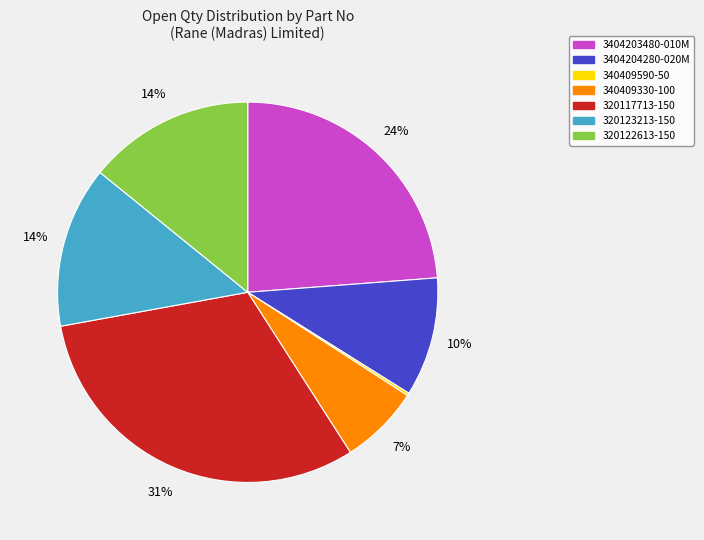

To the nearest percent, what is the average slice percentage?

14%